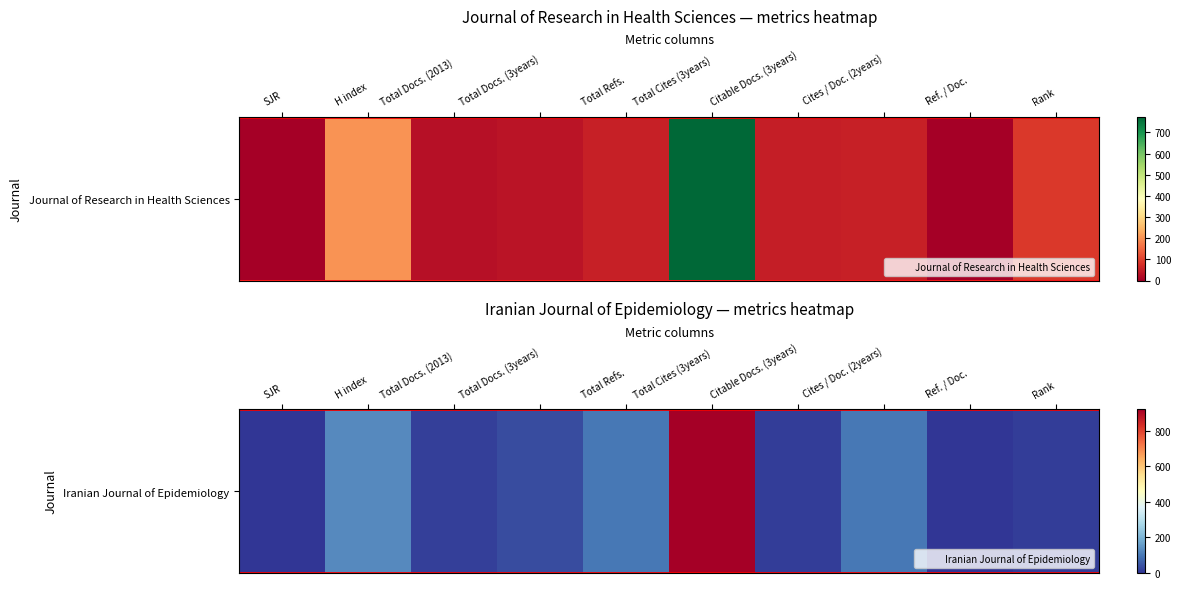

True or false: the data shows 100 at Cites / Doc. (2years).

True